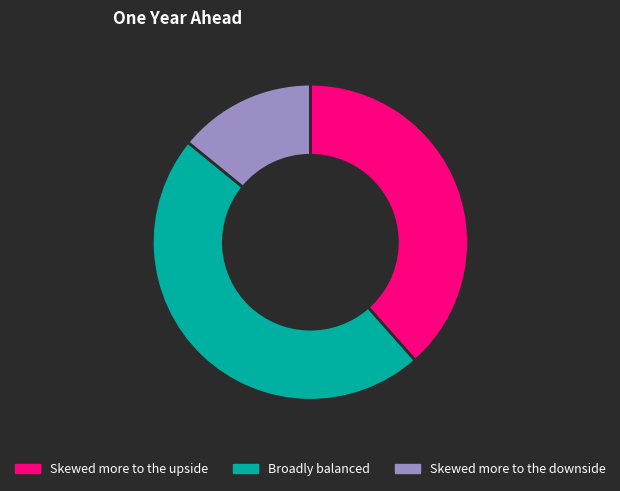

How many segments does this pie chart have?

3